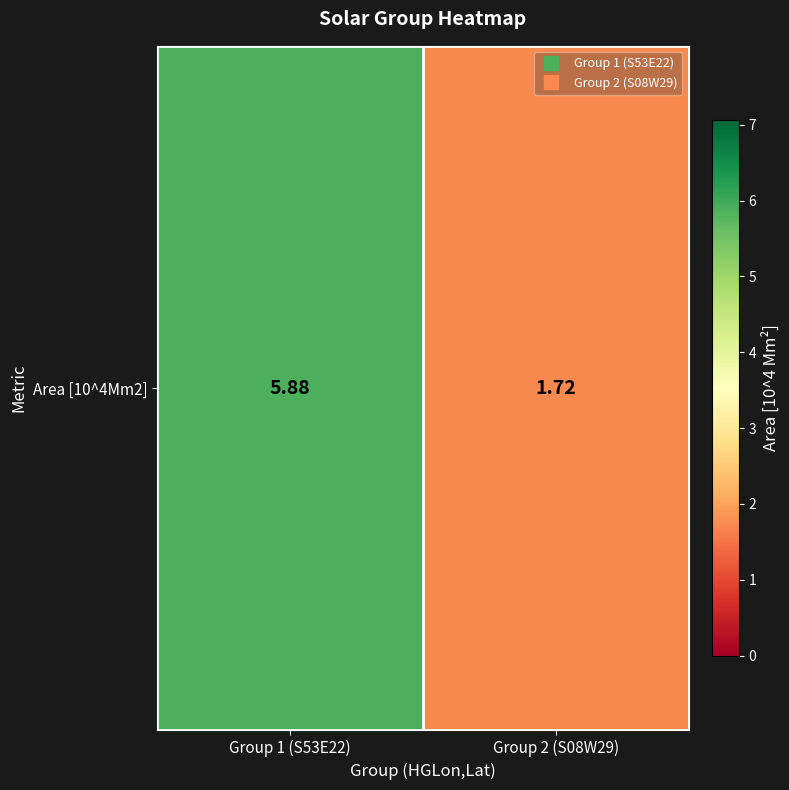

What is the sum of all values?

7.6